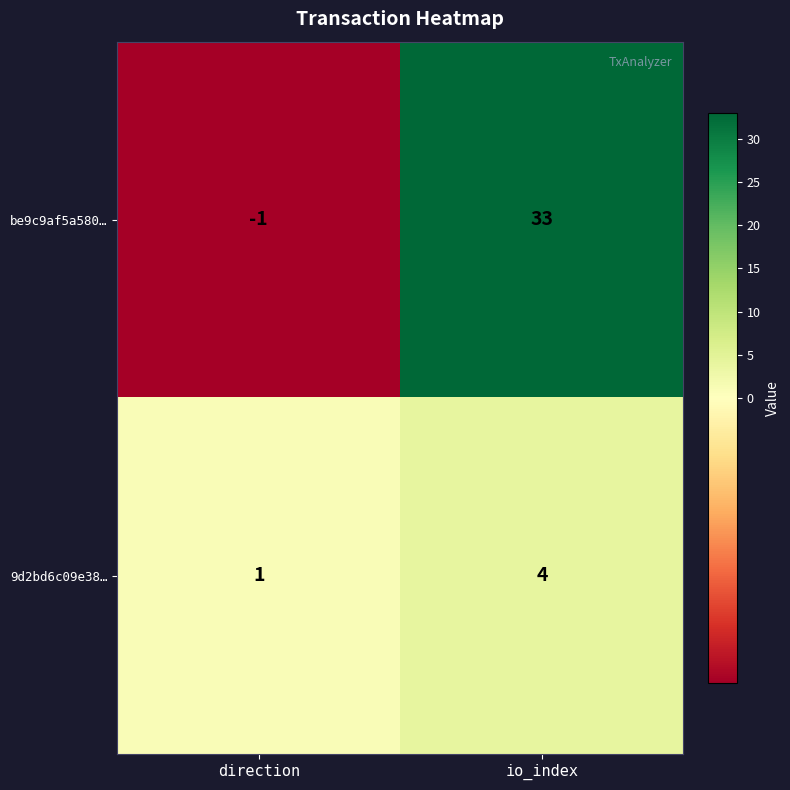

Read the 9d2bd6c09e38… value at io_index.

4